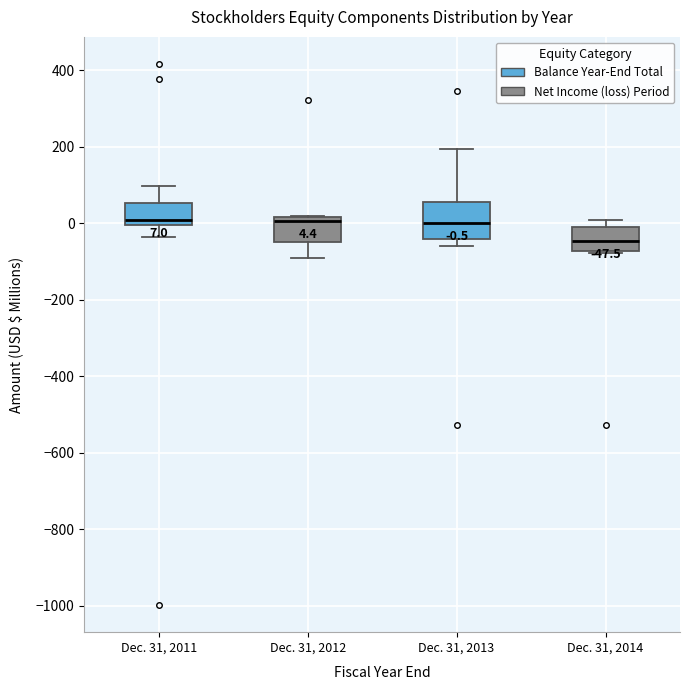

Comparing the boxes themselves (not the whiskers), which one is the tallest?

Dec. 31, 2013